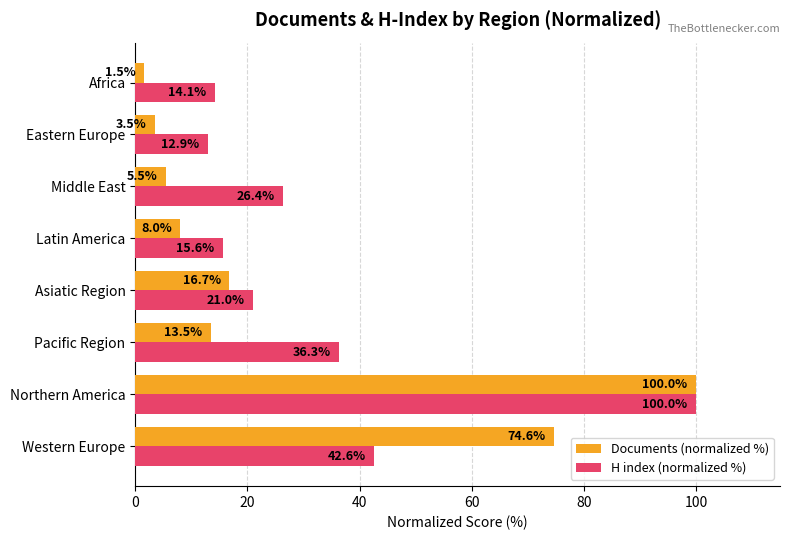

Which series changed the most between Western Europe and Asiatic Region?

Documents (normalized %)